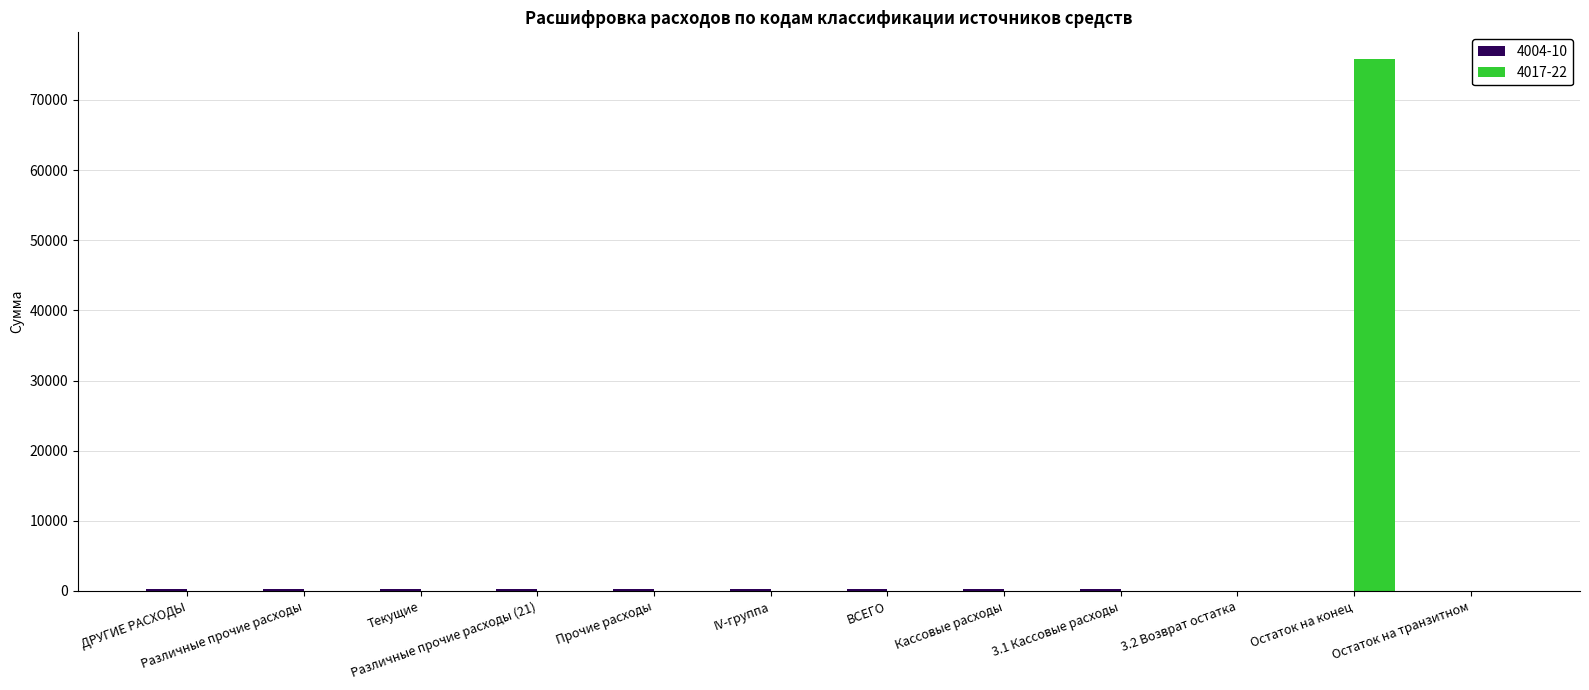

How many distinct data groups are displayed?

2